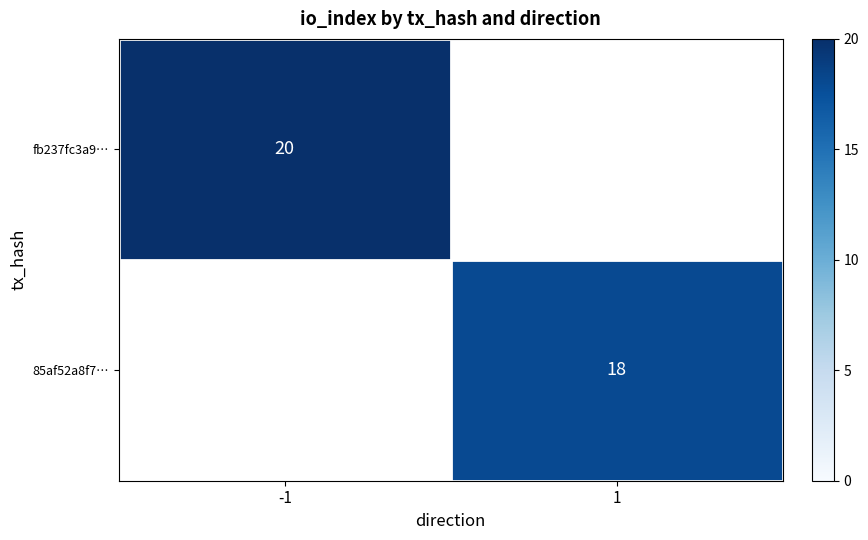

Between 1 and -1, which is larger?

-1